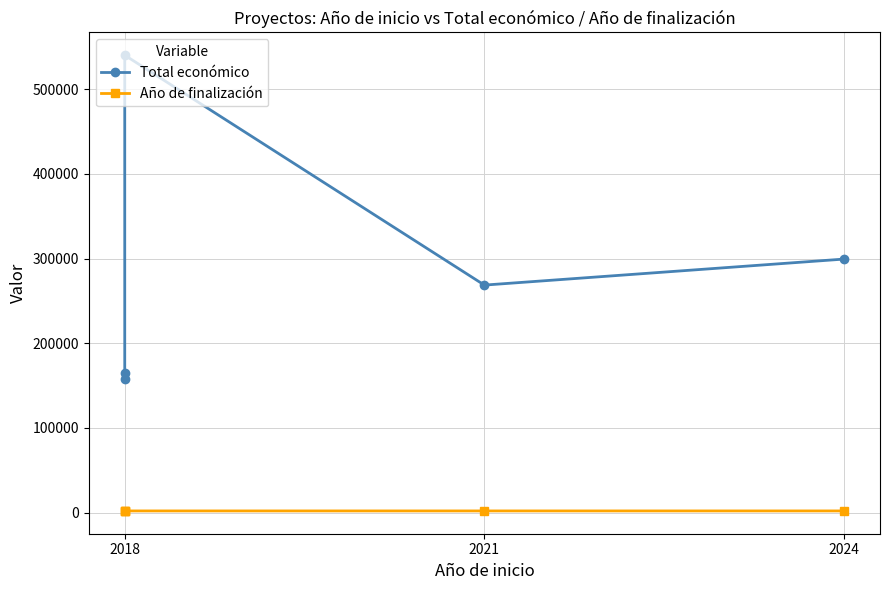

Rank the series by their maximum value, from lowest to highest.

Año de finalización, Total económico